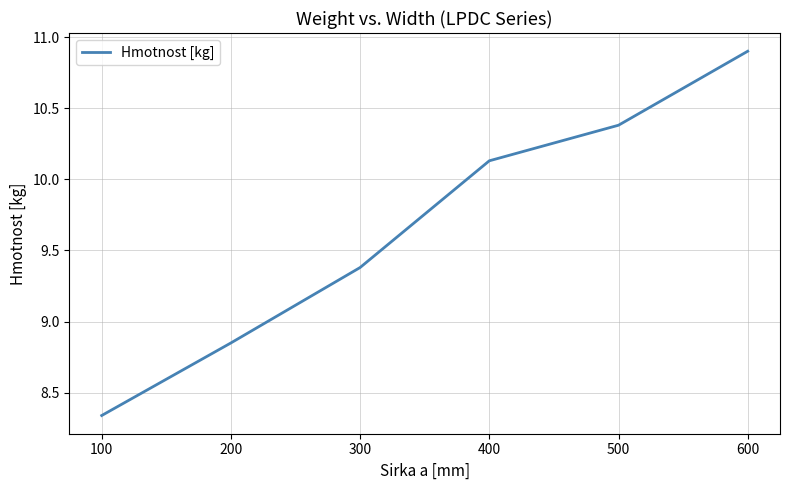

Count the number of values greater than 10.

3